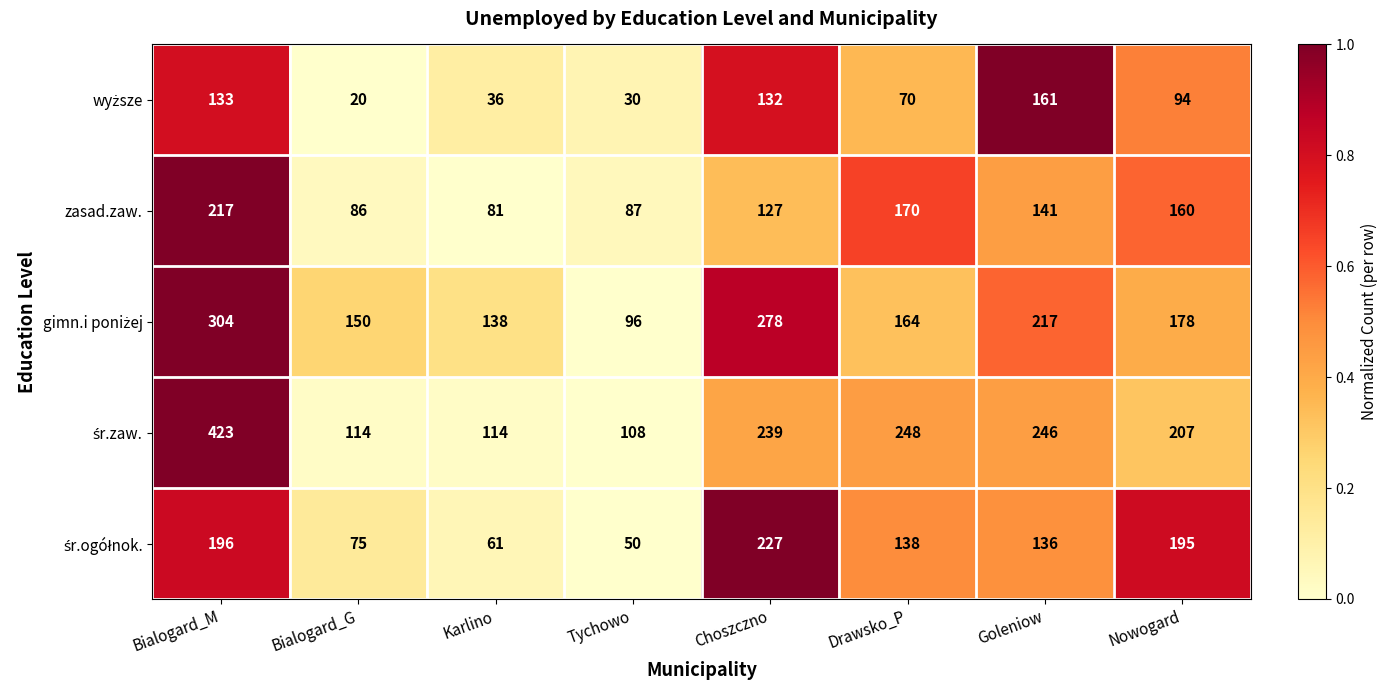

What is the sum of the zasad.zaw. values at Goleniow and Nowogard?

301